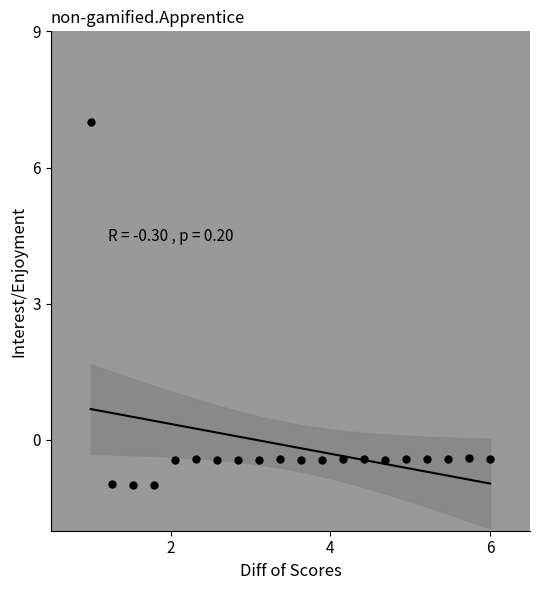

What is the range of X values (max minus min)?

5.0